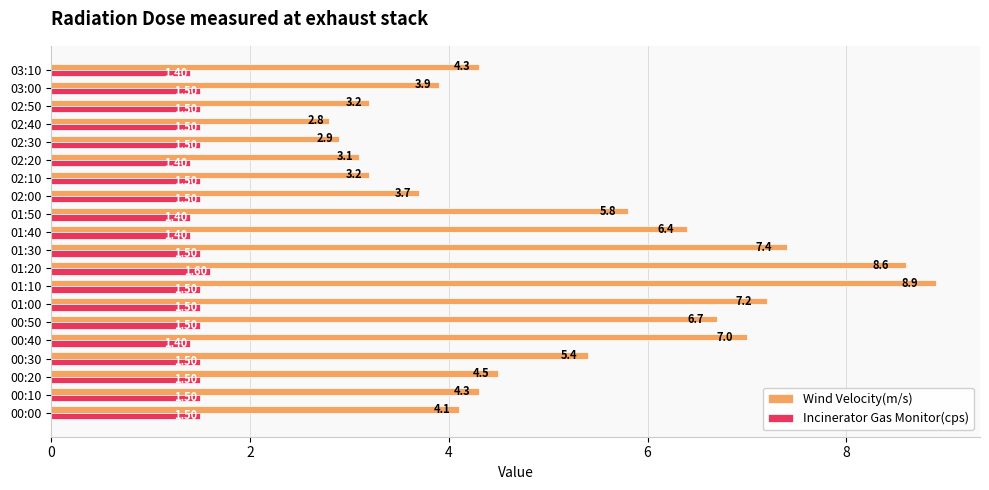

At how many categories does at least one series exceed 4?

13